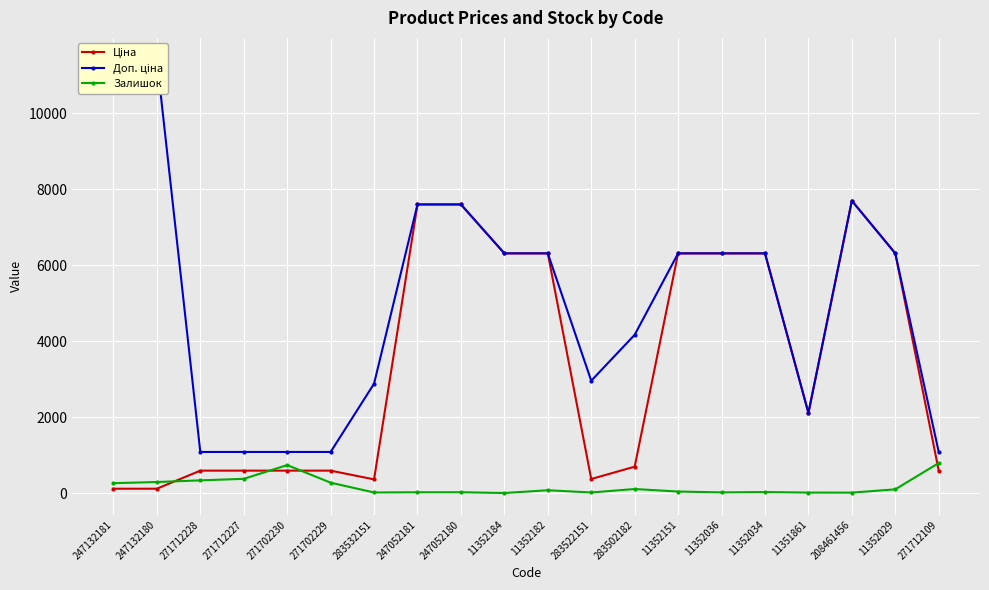

Rank the categories by Доп. ціна value from lowest to highest.

271712228, 271712227, 271702230, 271702229, 271712109, 11351861, 283532151, 283522151, 283502182, 11352184, 11352182, 11352151, 11352036, 11352034, 11352029, 247052181, 247052180, 208461456, 247132181, 247132180